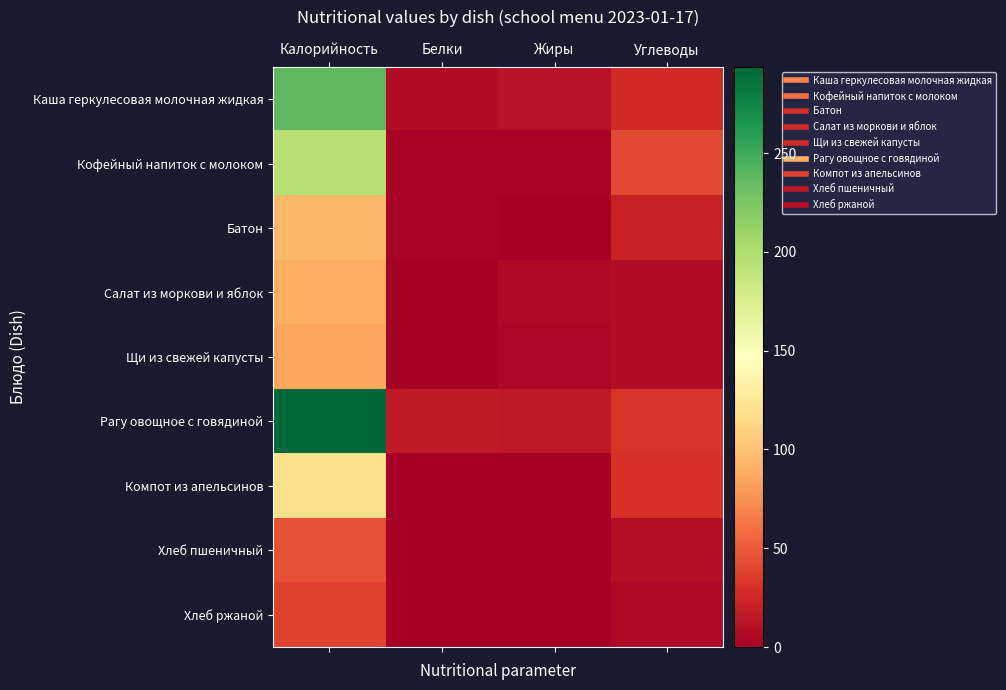

How many data points does each series have?

4